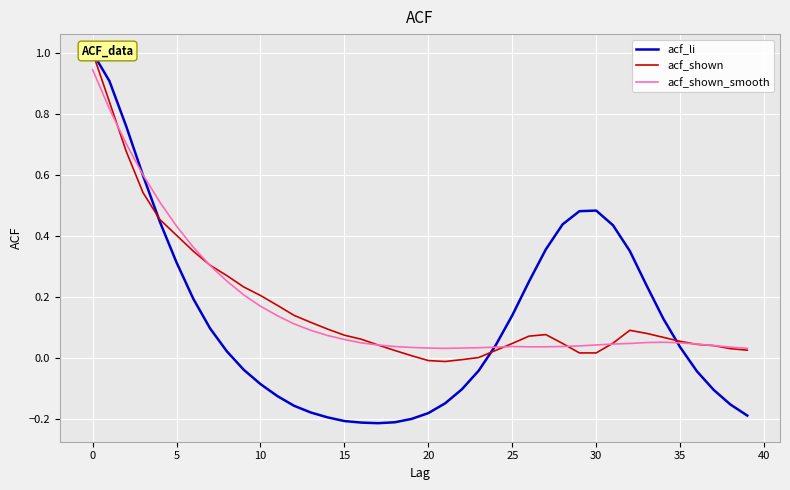

What is the average value of the acf_li series?

0.1